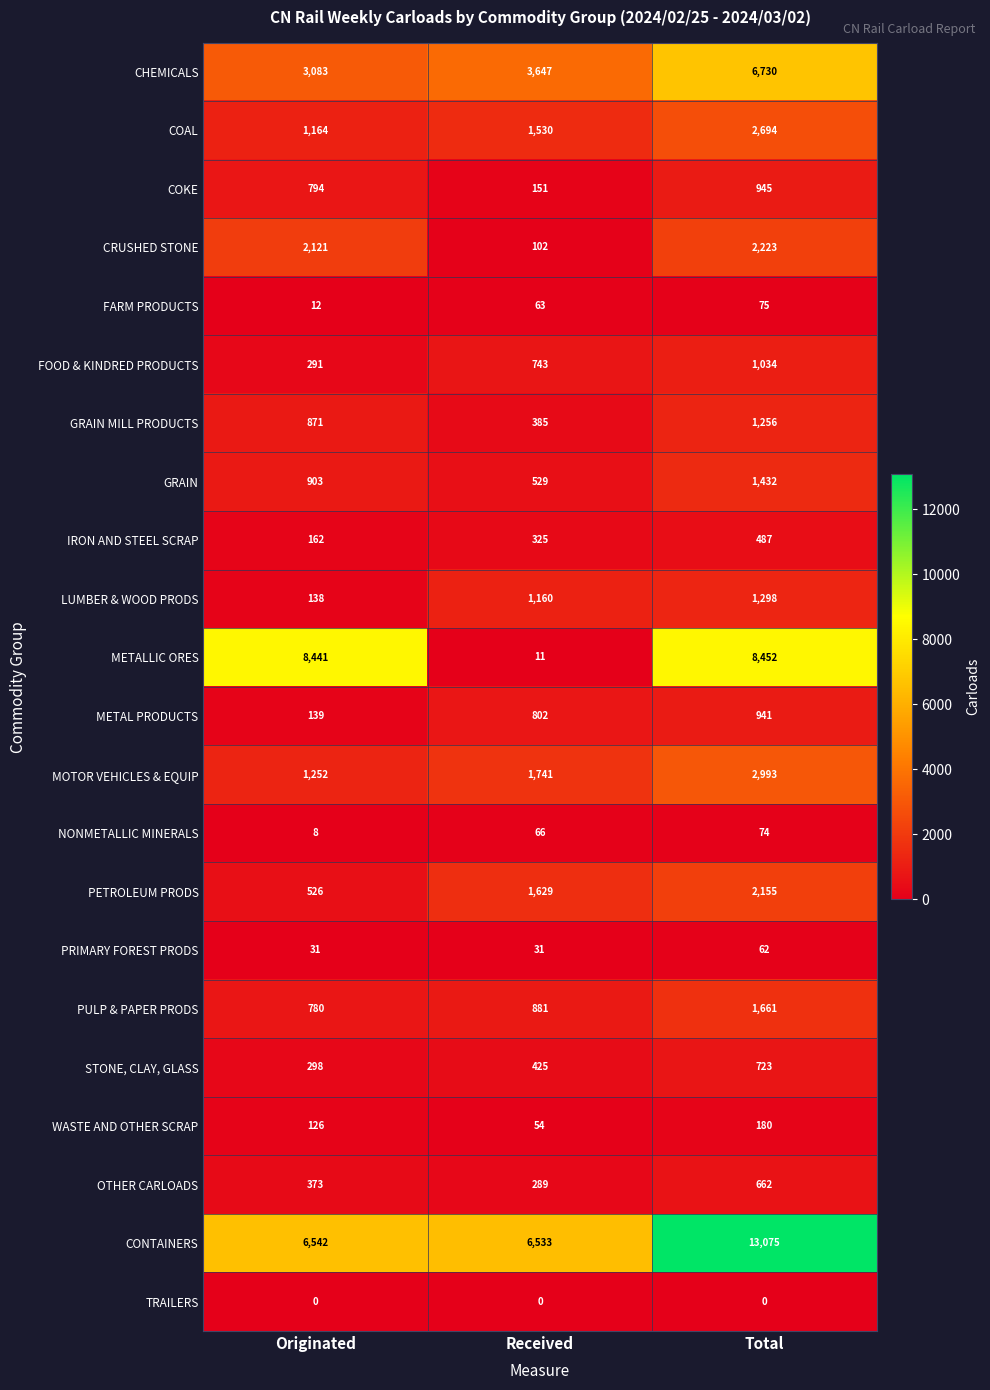

True or false: OTHER CARLOADS has a value of 662 at Total.

True